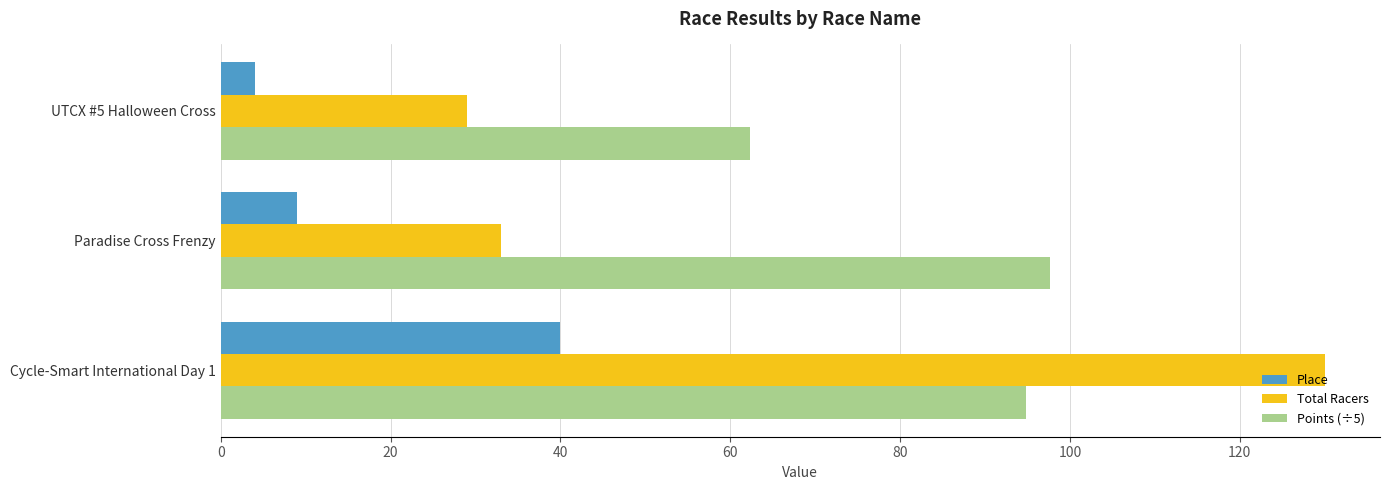

At which label is Total Racers closest to 79?

Paradise Cross Frenzy